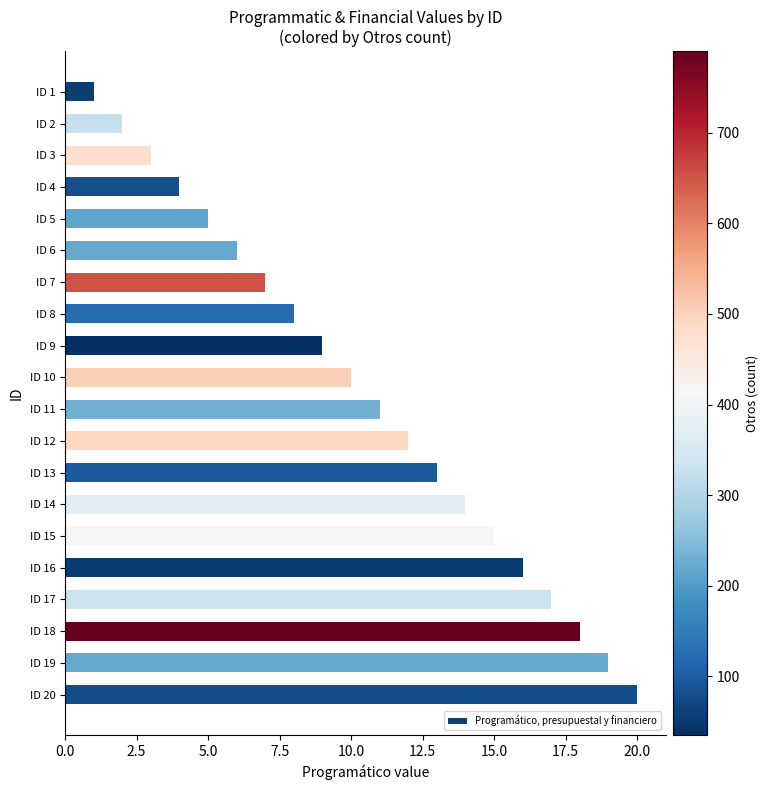

Rank the categories by value from highest to lowest.

ID 20, ID 19, ID 18, ID 17, ID 16, ID 15, ID 14, ID 13, ID 12, ID 11, ID 10, ID 9, ID 8, ID 7, ID 6, ID 5, ID 4, ID 3, ID 2, ID 1